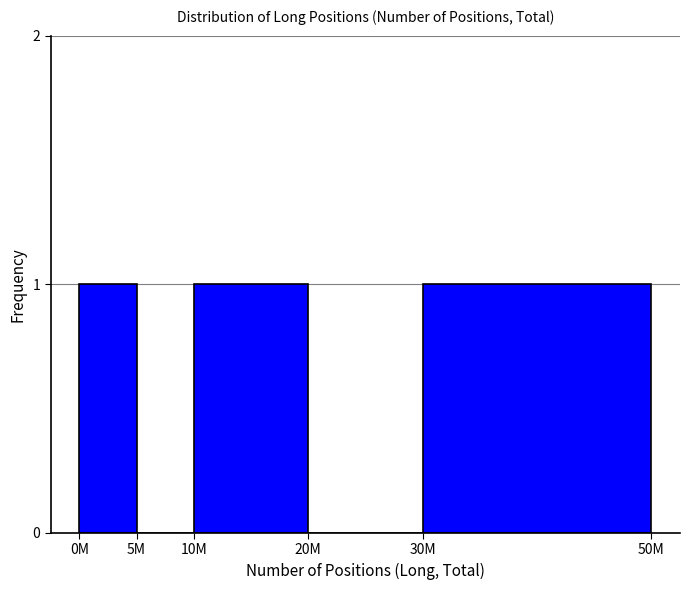

Reading right to left, extract all data points from this chart.

30M=1	20M=0	10M=1	5M=0	0M=1